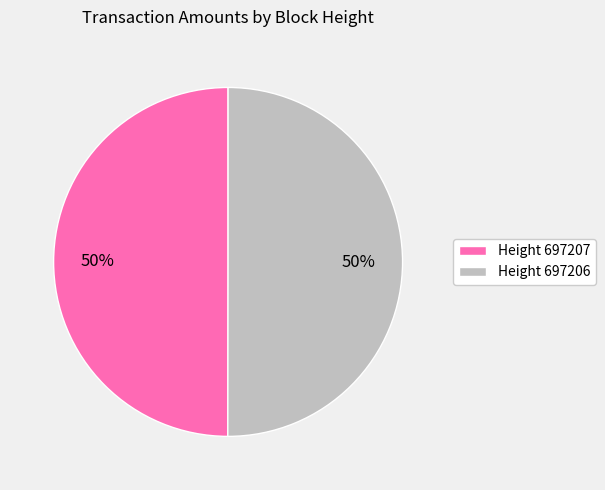

What is the ratio of the value at Height 697207 to the value at Height 697206?

1.0